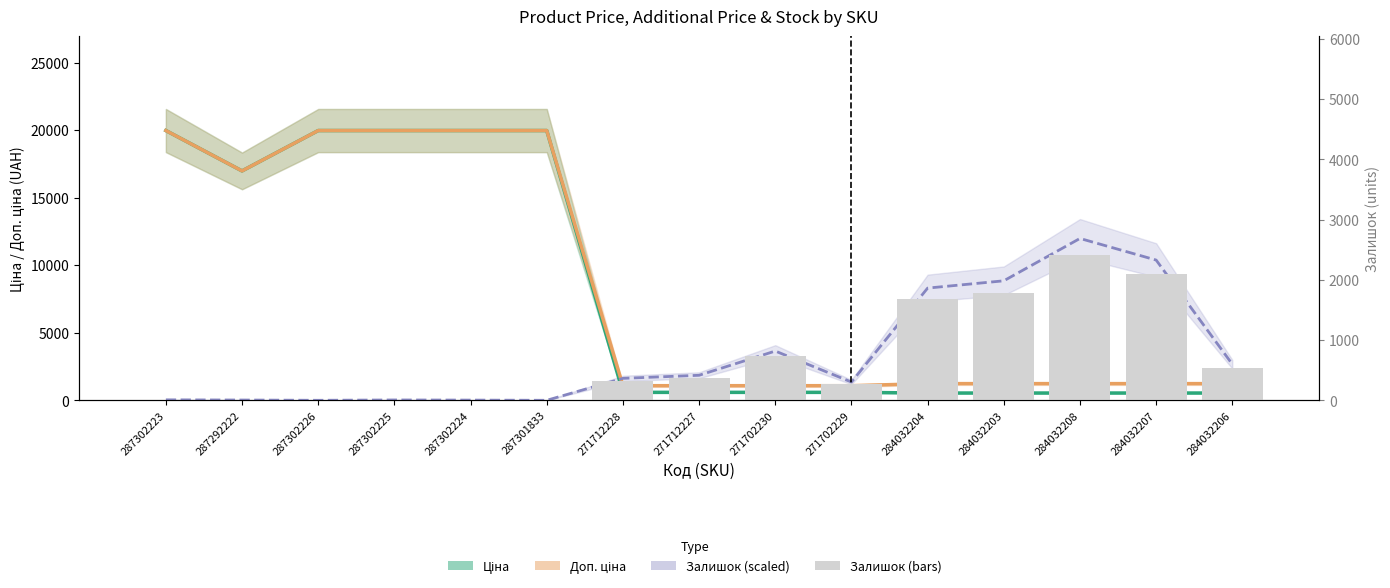

Is it true that Залишок (scaled) equals 8.2 at 287292222?

False